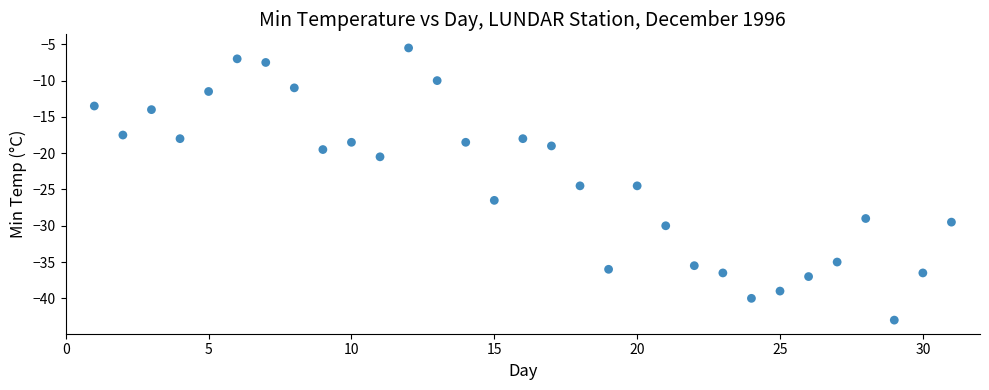

What is the range of X values (max minus min)?

30.0